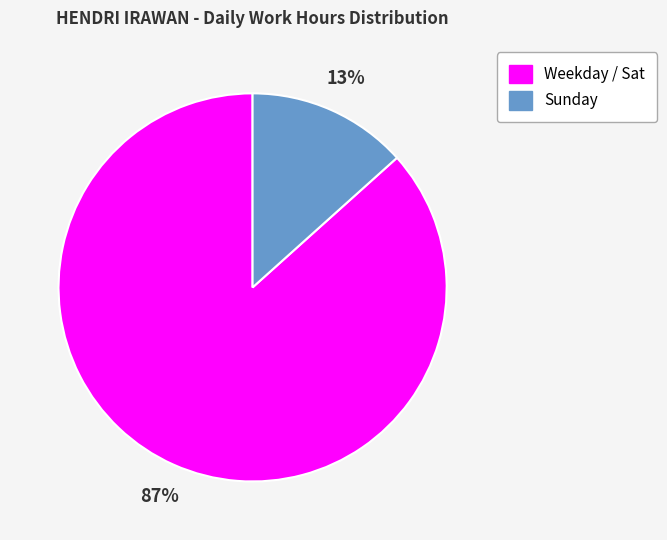

Which category accounts for the majority?

Weekday / Sat